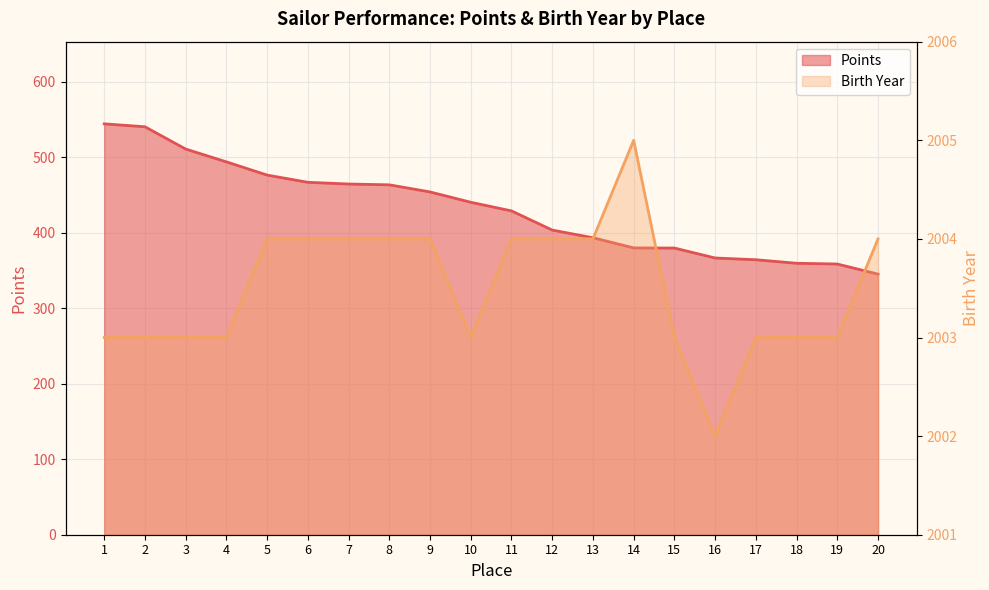

At how many categories does at least one series exceed 1389?

20